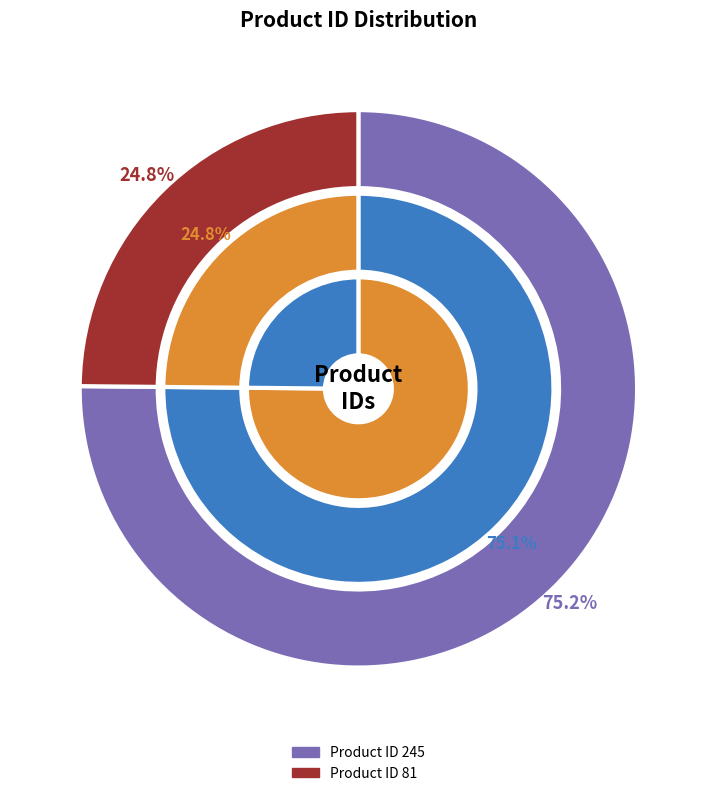

Does Granulado Higienico de Madeira Dilicat (ID 81) account for over 50% of the chart?

No